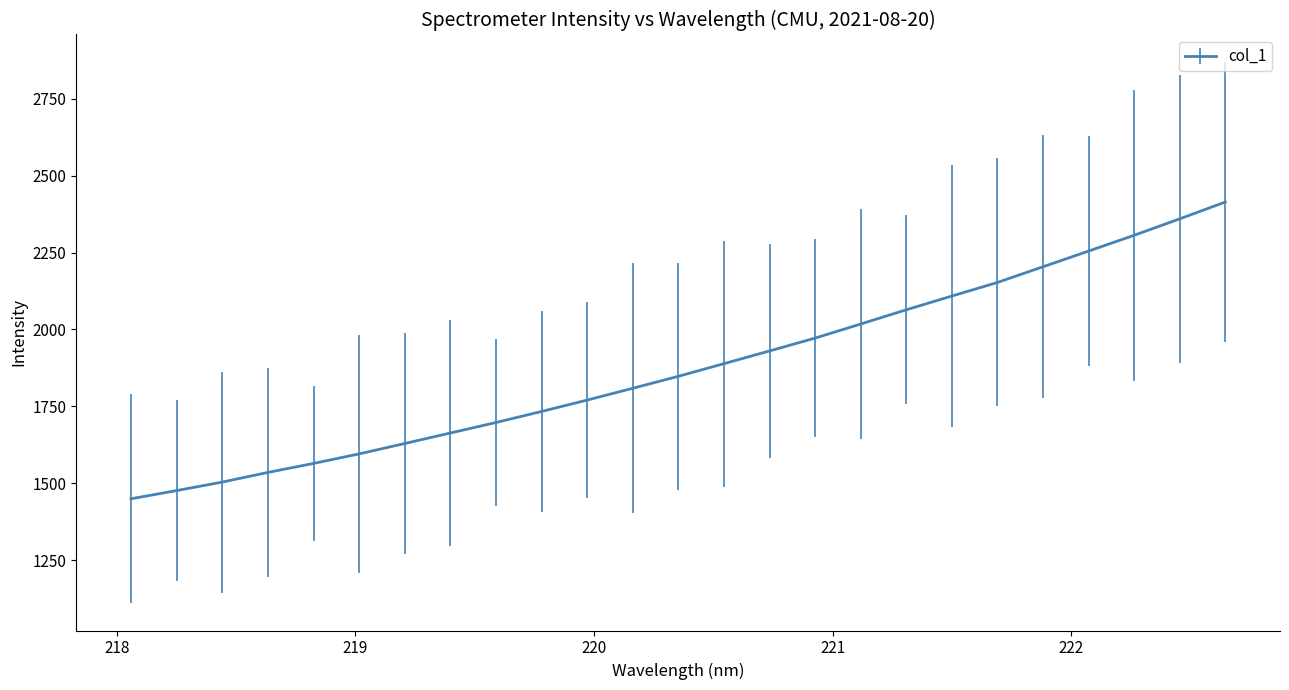

What is the smallest value displayed?

1449.7